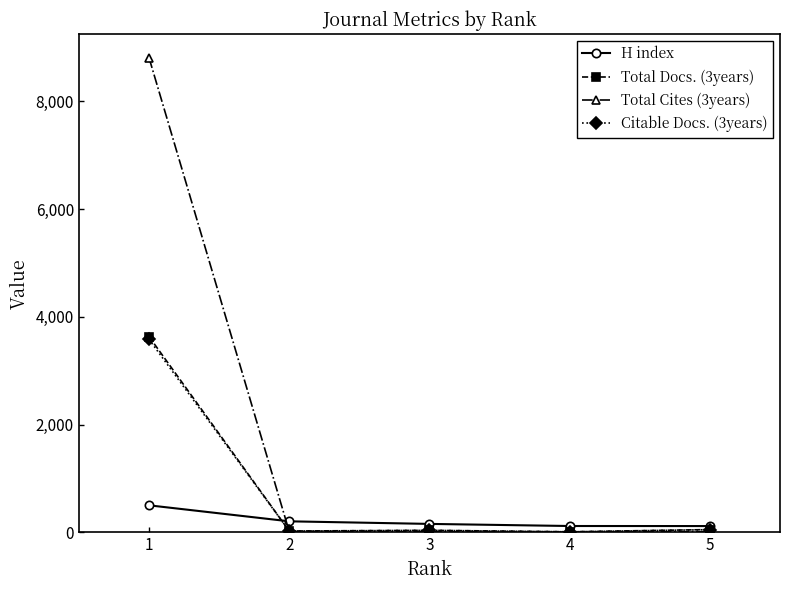

True or false: Total Cites (3years) has a value of 17 at 2.

True